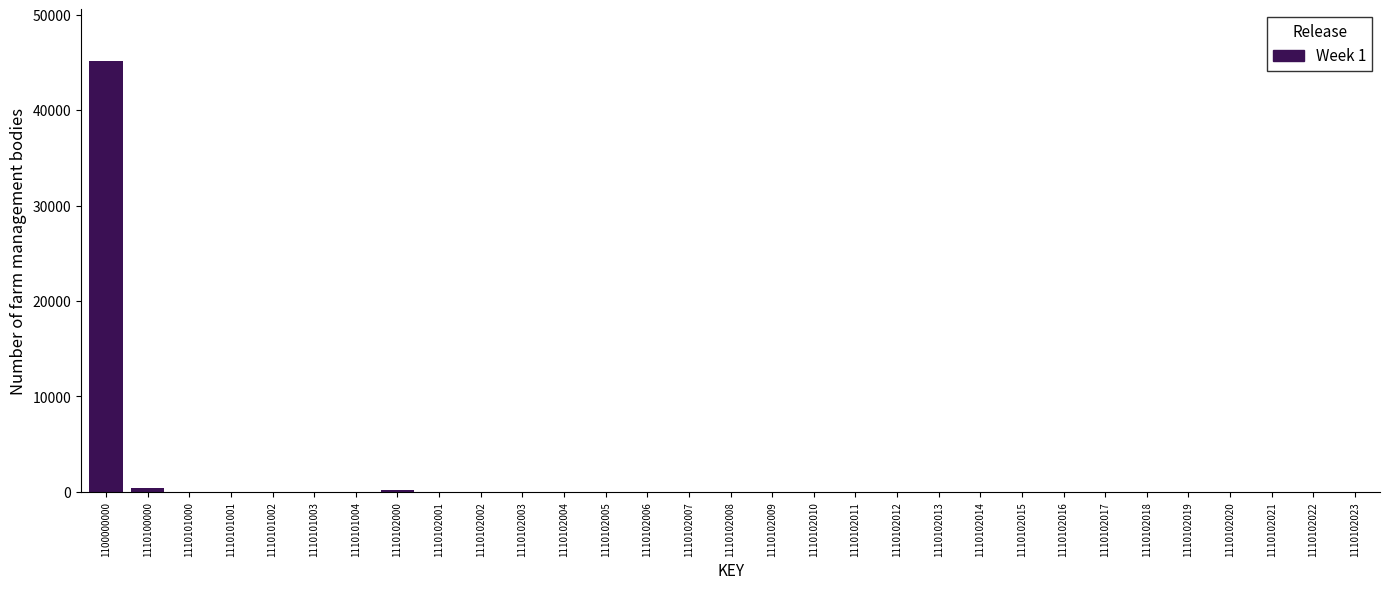

What is the maximum value shown in the chart?

45167